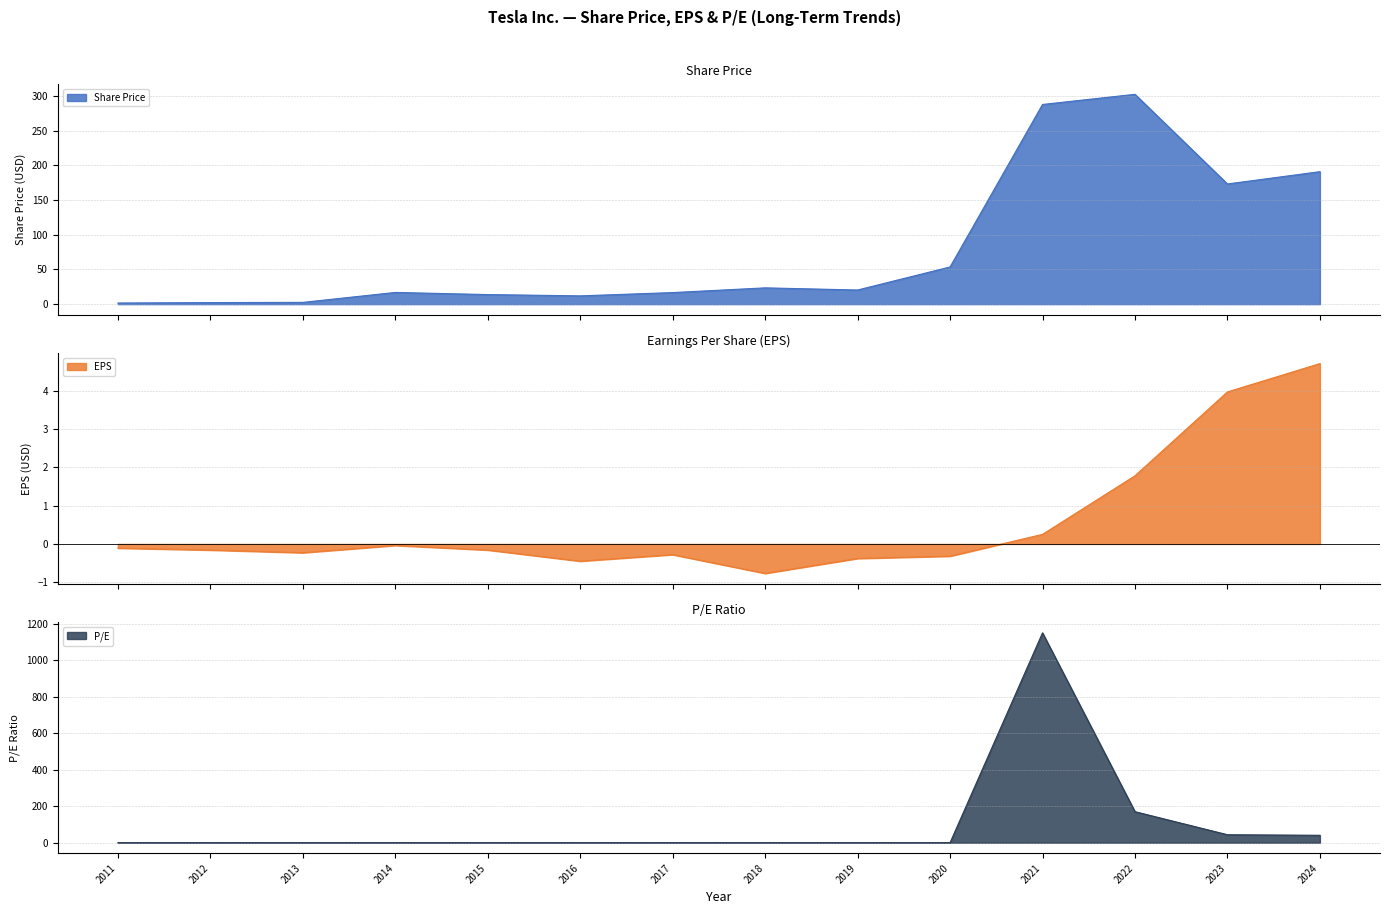

Which series has the largest range (max minus min)?

P/E